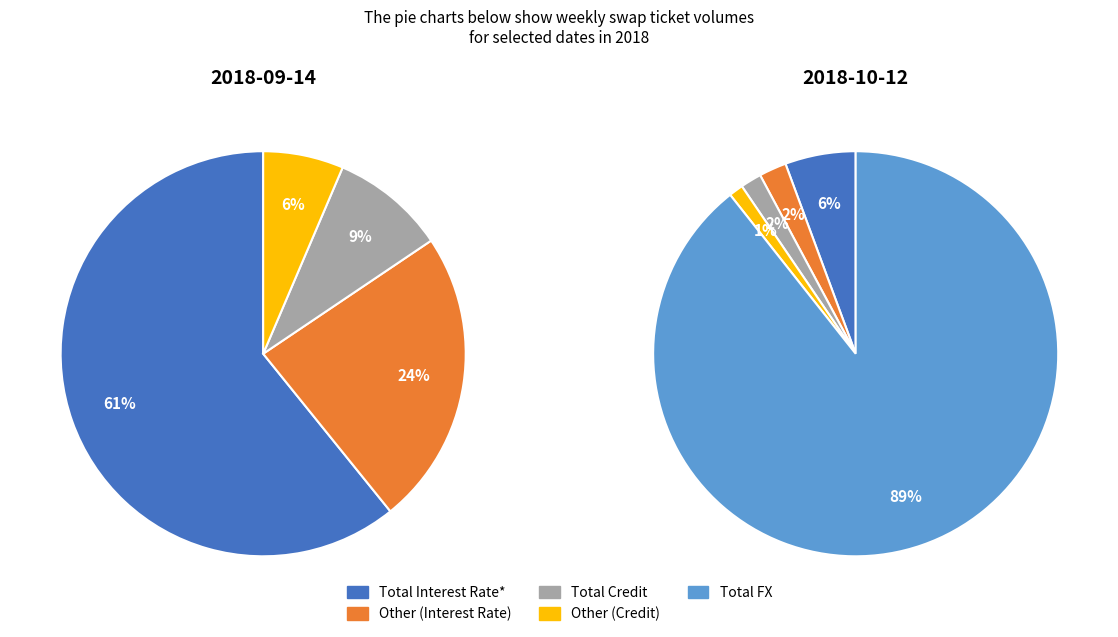

Combined, what portion of the pie is Total Credit and Other (Interest Rate)?

3.9%